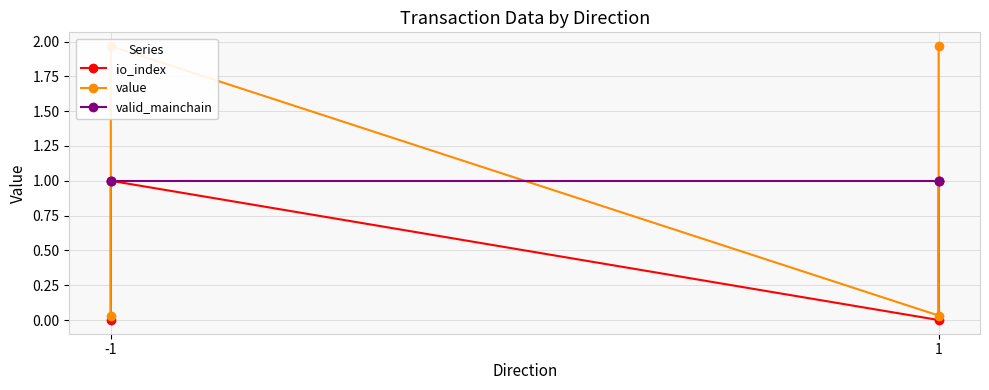

Which series has the largest range (max minus min)?

value